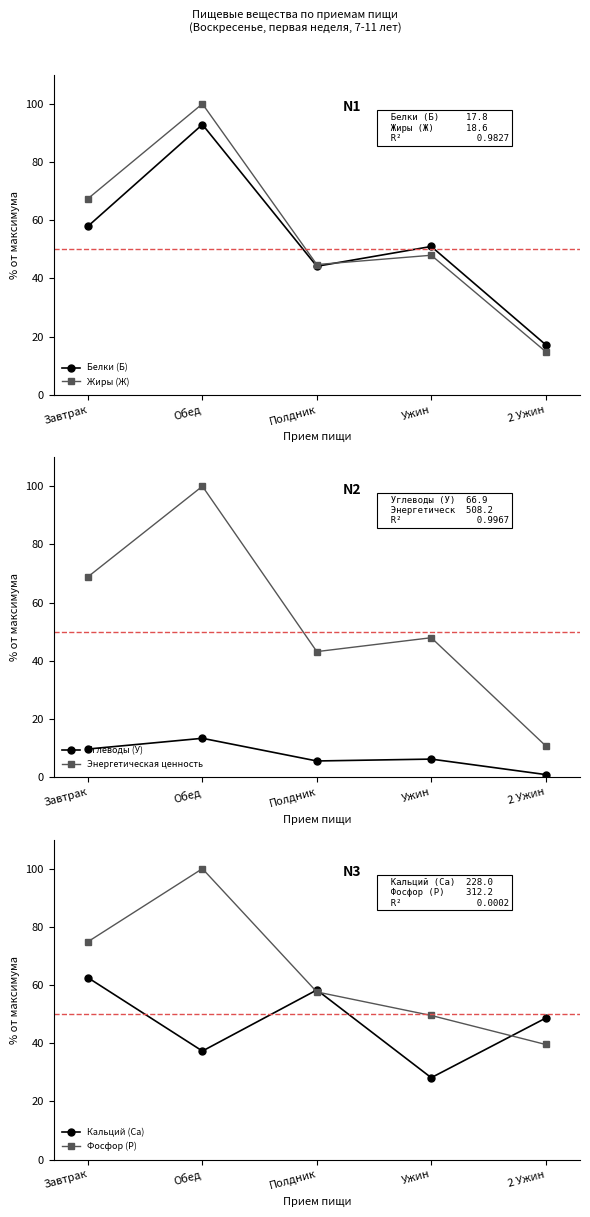

List the labels in order of Жиры (Ж) value, largest first.

Обед, Завтрак, Ужин, Полдник, 2 Ужин